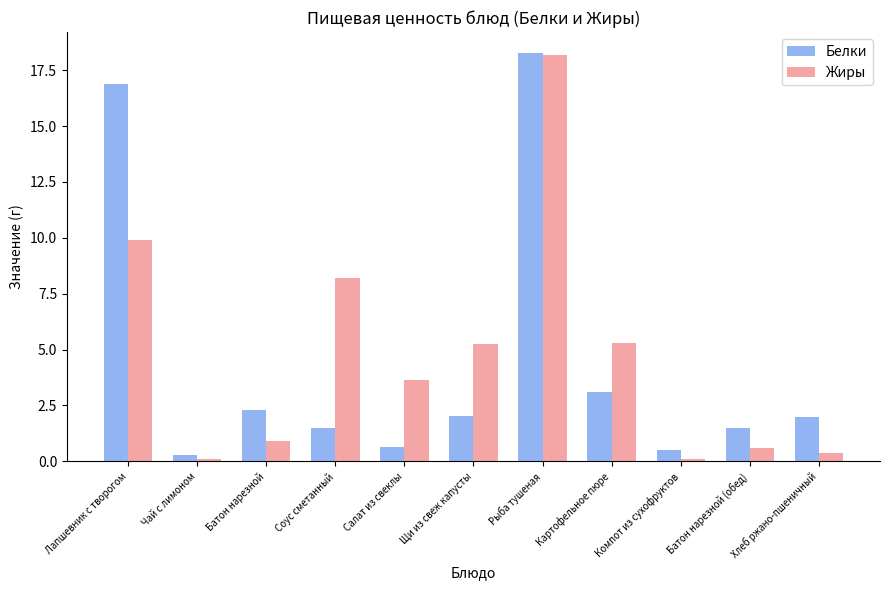

Rank the series at Батон нарезной from highest to lowest value.

Белки, Жиры